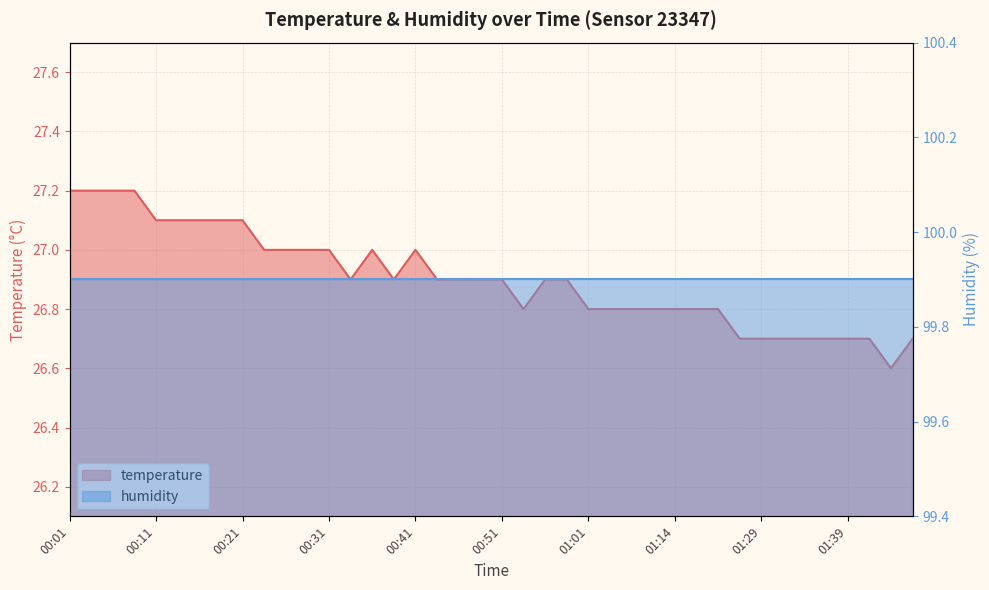

What is the label of the 23rd point from the left?

00:56